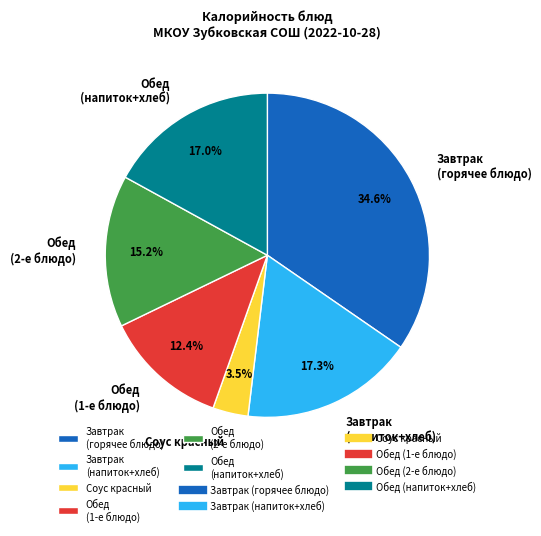

What percentage do Обед (2-е блюдо) and Завтрак (напиток+хлеб) together represent?

32.5%